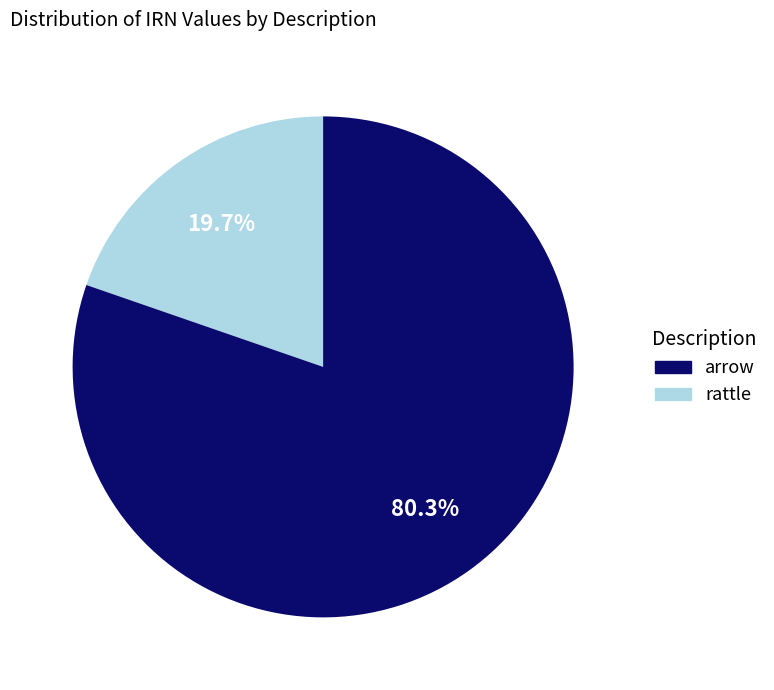

Count the number of slices in the pie.

2